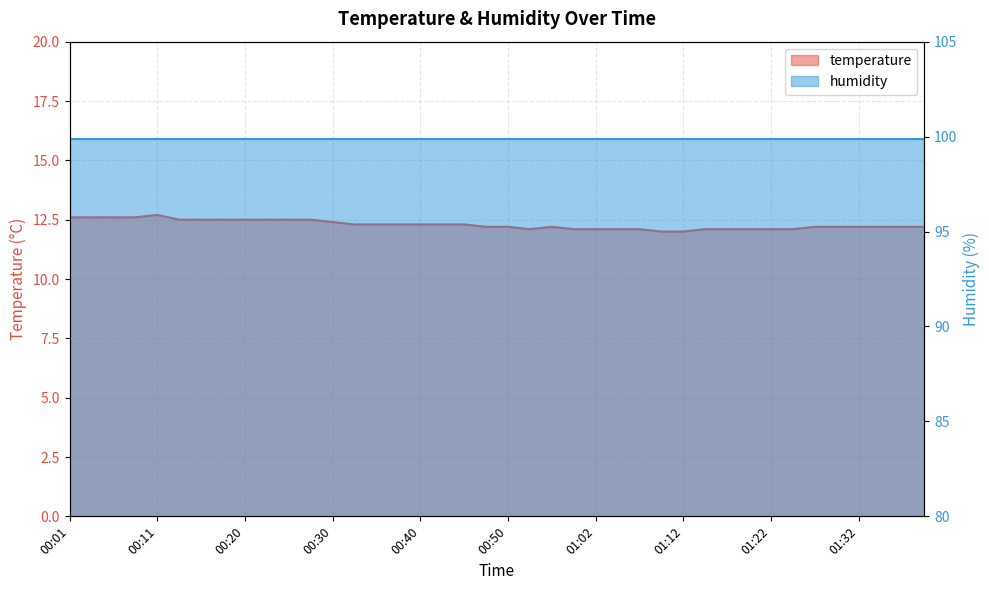

Reading left to right, what are all the values shown in this chart?

00:01=12.6	00:03=12.6	00:06=12.6	00:08=12.6	00:11=12.7	00:13=12.5	00:15=12.5	00:18=12.5	00:20=12.5	00:23=12.5	00:25=12.5	00:28=12.5	00:30=12.4	00:33=12.3	00:35=12.3	00:38=12.3	00:40=12.3	00:42=12.3	00:45=12.3	00:47=12.2	00:50=12.2	00:55=12.1	00:57=12.2	01:00=12.1	01:02=12.1	01:05=12.1	01:07=12.1	01:09=12.0	01:12=12.0	01:14=12.1	01:17=12.1	01:19=12.1	01:22=12.1	01:24=12.1	01:27=12.2	01:29=12.2	01:32=12.2	01:34=12.2	01:37=12.2	01:39=12.2